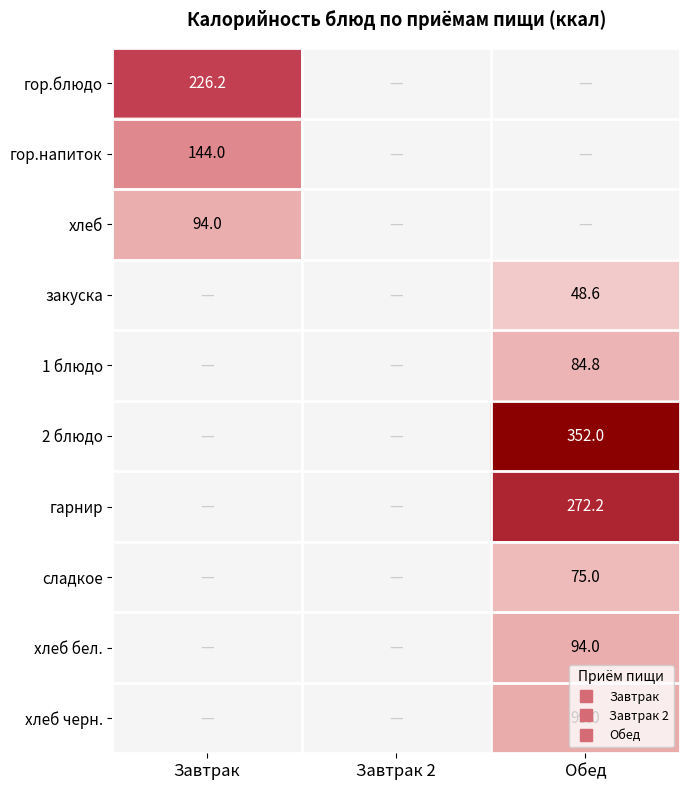

What is the maximum value for гор.блюдо?

226.2